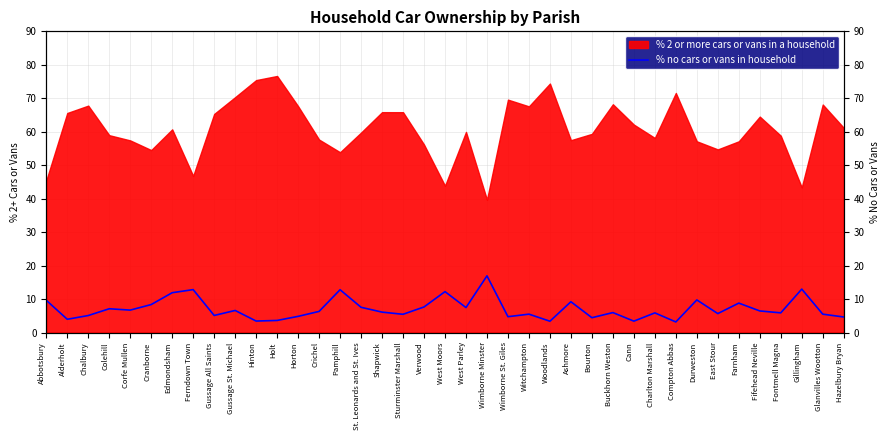

True or false: the data shows 7.5 at St. Leonards and St. Ives.

True